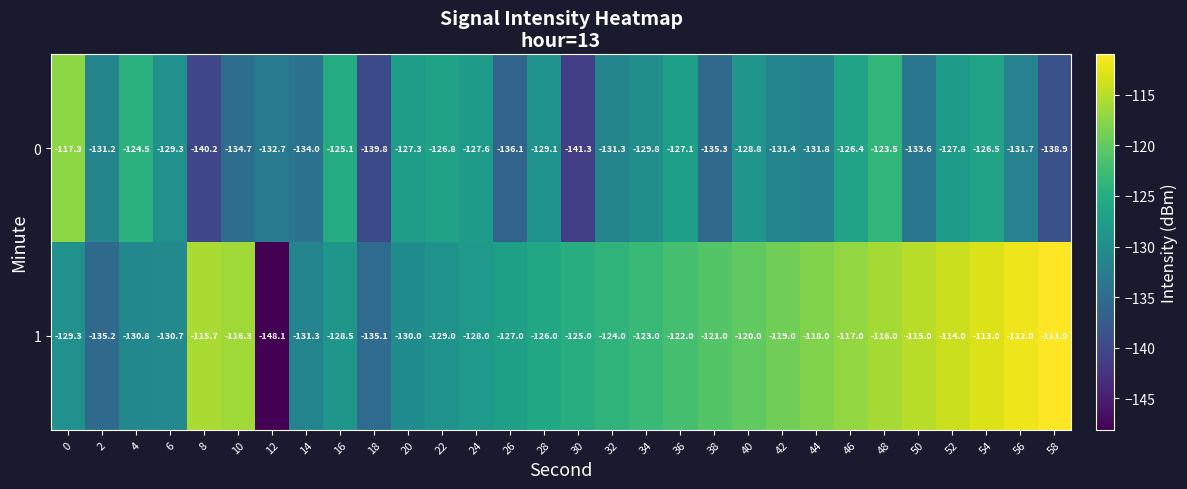

Rank the series by their average value, from lowest to highest.

0, 1